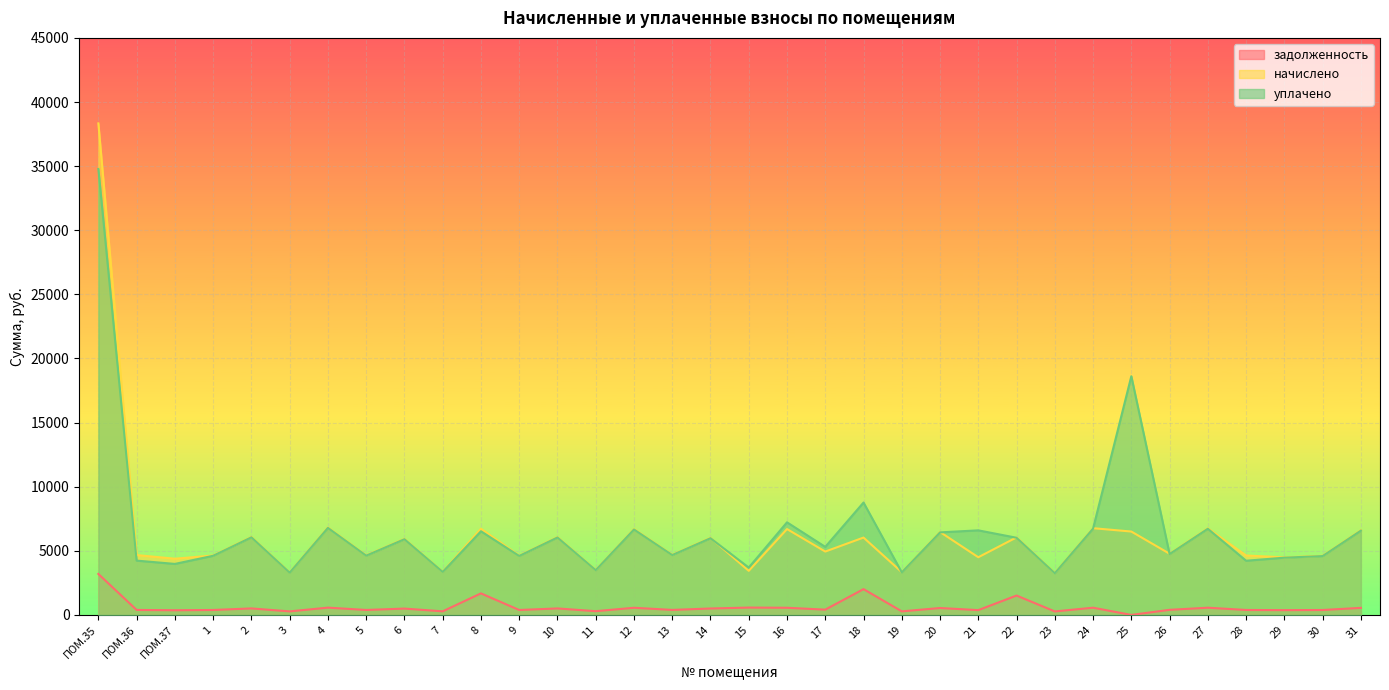

What is the total value across all series at ПОМ.36?

9294.2